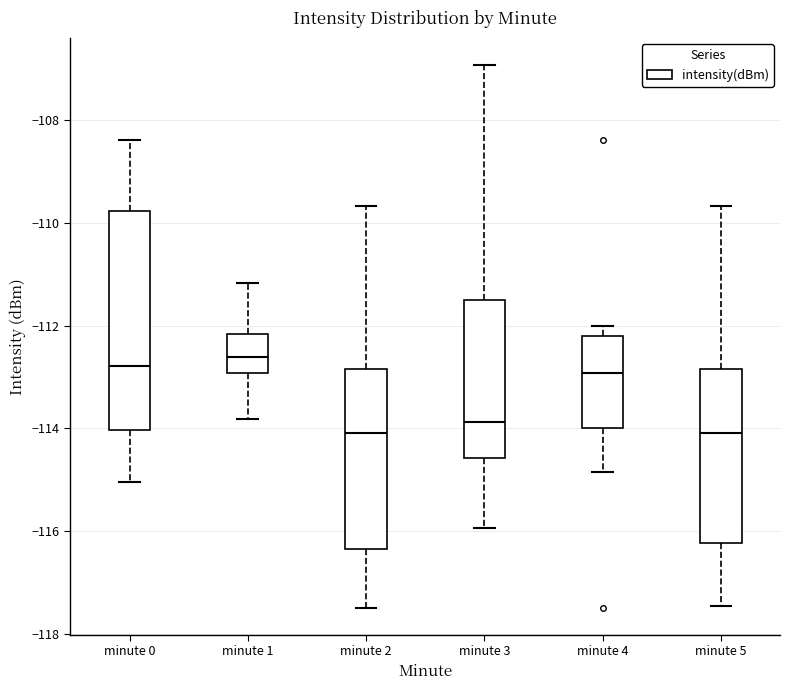

Reading left to right, read every box against the y-axis: the position of its median line, the range the box covers, and the ends of its whiskers. The values are not printed on the chart, so give them approximately, as read against the axis.

minute 0: median -112.8, box -114.0 to -109.8, whiskers -115.0 to -108.4
minute 1: median -112.6, box -113.0 to -112.2, whiskers -113.8 to -111.2
minute 2: median -114.0, box -116.4 to -112.8, whiskers -117.4 to -109.6
minute 3: median -113.8, box -114.6 to -111.4, whiskers -116.0 to -107.0
minute 4: median -113.0, box -114.0 to -112.2, whiskers -114.8 to -112.0
minute 5: median -114.0, box -116.2 to -112.8, whiskers -117.4 to -109.6